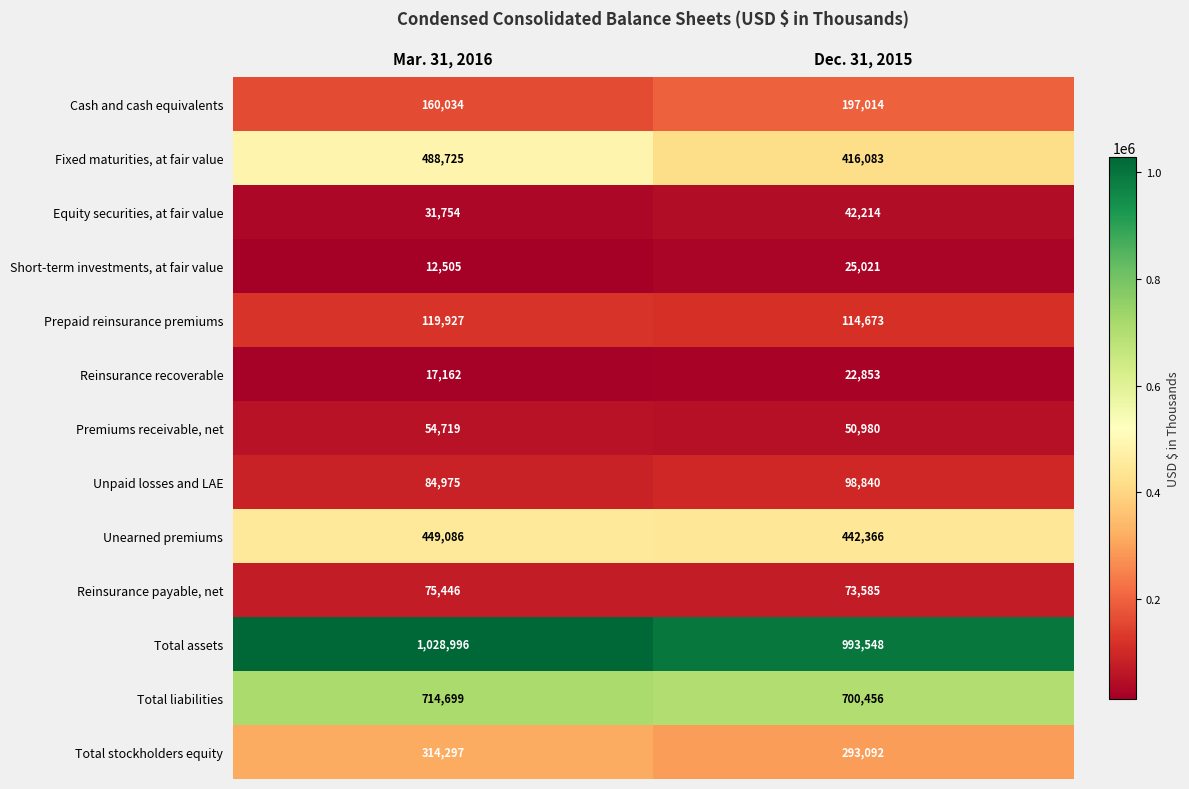

Which series has the largest total across all categories?

Total assets